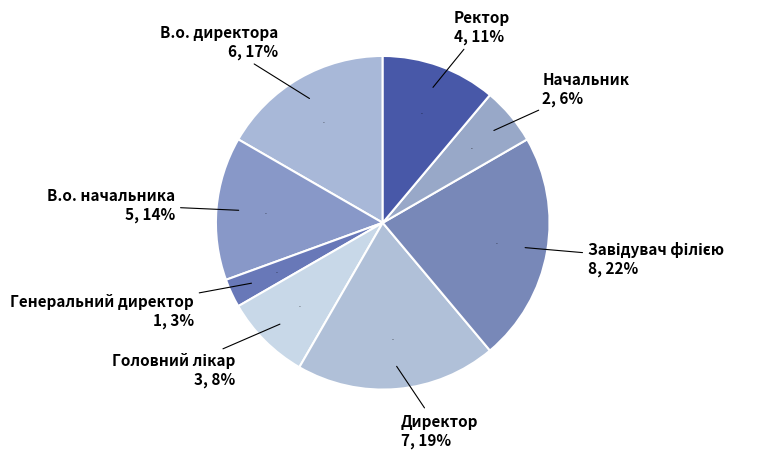

Count the number of slices in the pie.

8